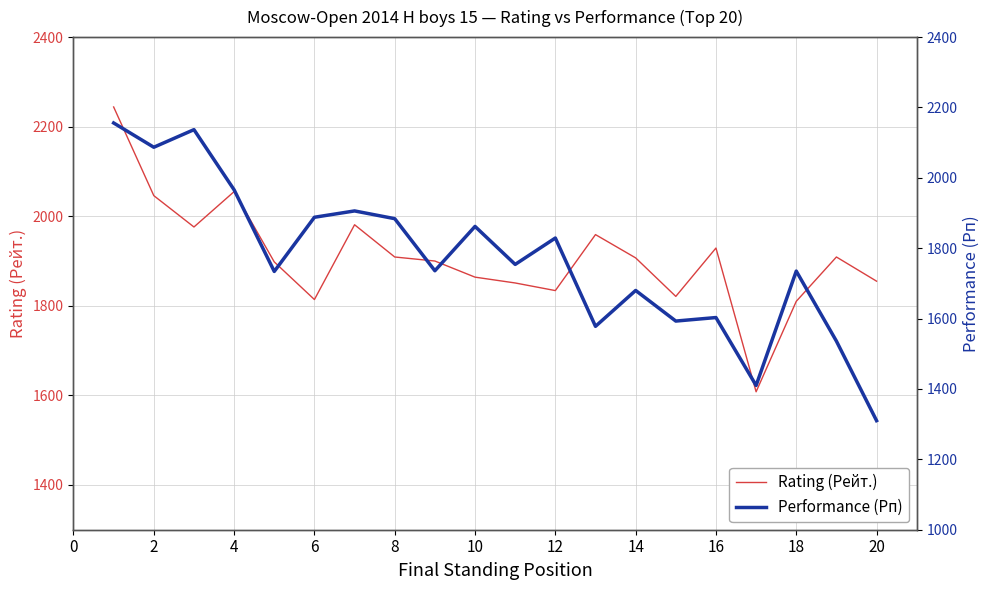

What is the maximum value for Rating (Рейт.)?

2244